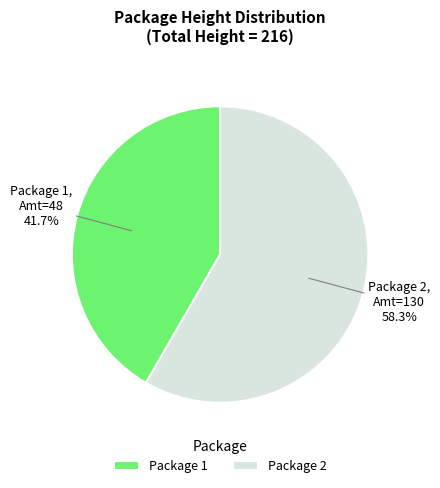

Is the sum of Package 1 and Package 2 greater than half?

Yes